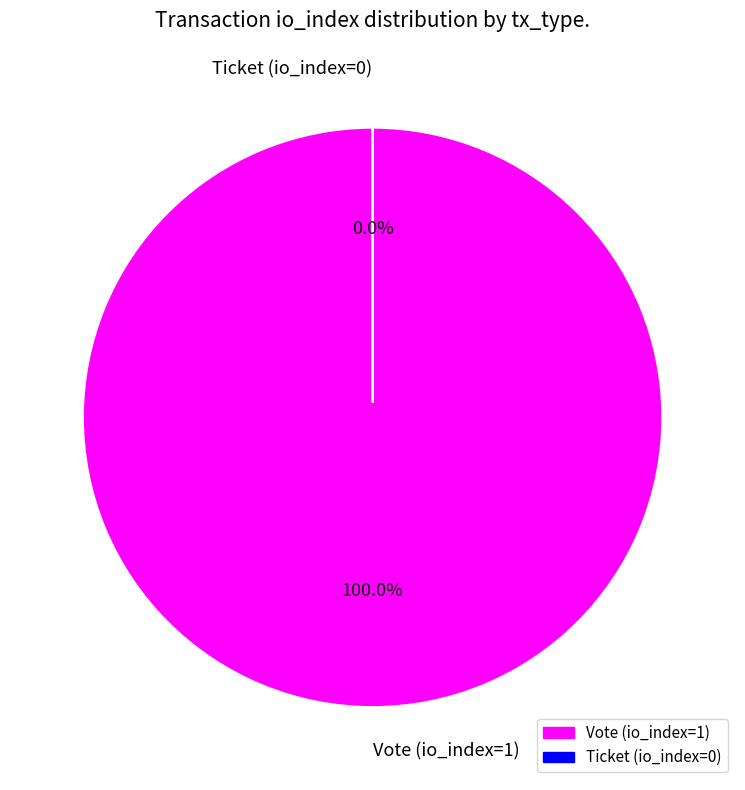

Which has a higher value, Vote (io_index=1) or Ticket (io_index=0)?

Vote (io_index=1)